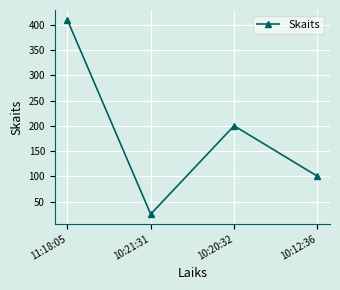

Rank the categories by value from highest to lowest.

11:18:05, 10:20:32, 10:12:36, 10:21:31